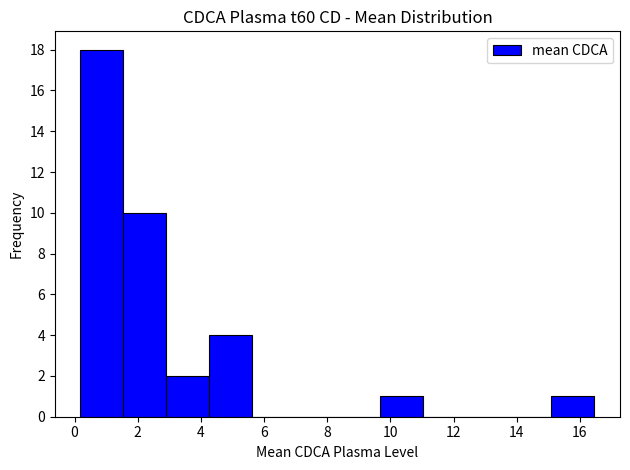

How tall is the bar that spans 0.2 to 1.6 on the x-axis? Neither the bar edges nor the heights are printed on the chart, so give them approximately, as read against the axes.

18